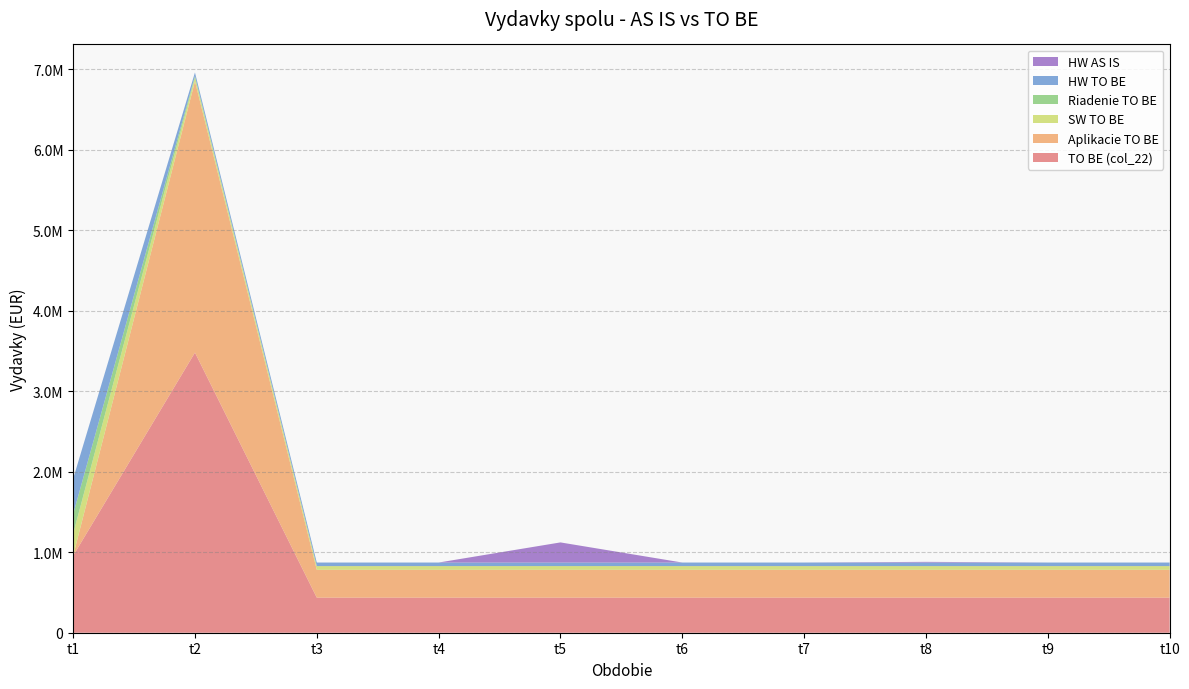

Reading left to right, transcribe all the data shown in this chart.

TO BE (col_22): 955760.2	3479969.3	435953.3	435953.3	435953.3	435953.3	435953.3	435953.3	435953.3	435953.3
Aplikacie TO BE: 0.0	3371007.0	345615.0	345615.0	345615.0	345615.0	345615.0	345615.0	345615.0	345615.0
SW TO BE: 272381.3	46304.8	46304.8	46304.8	46304.8	46304.8	46304.8	46304.8	46304.8	46304.8
Riadenie TO BE: 243043.6	18624.0	0.0	0.0	0.0	0.0	0.0	0.0	0.0	0.0
HW TO BE: 440335.3	44033.5	44033.5	44033.5	44033.5	44033.5	44033.5	44033.5	44033.5	44033.5
HW AS IS: 0.0	0.0	0.0	0.0	250000.0	0.0	0.0	8500.0	0.0	0.0